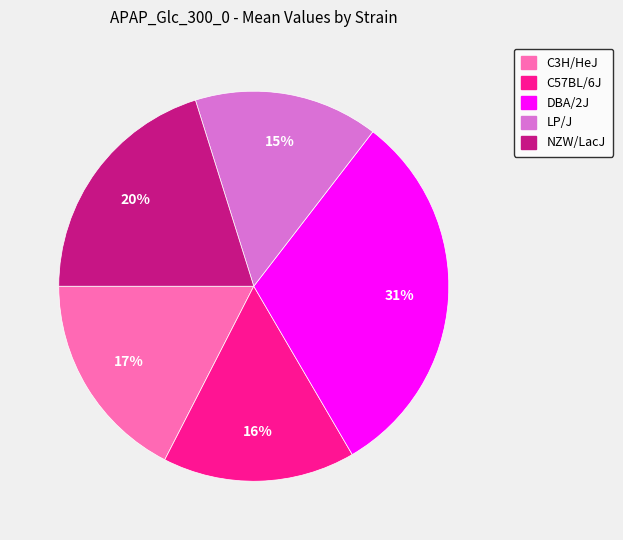

True or false: DBA/2J accounts for 41% of the total.

False